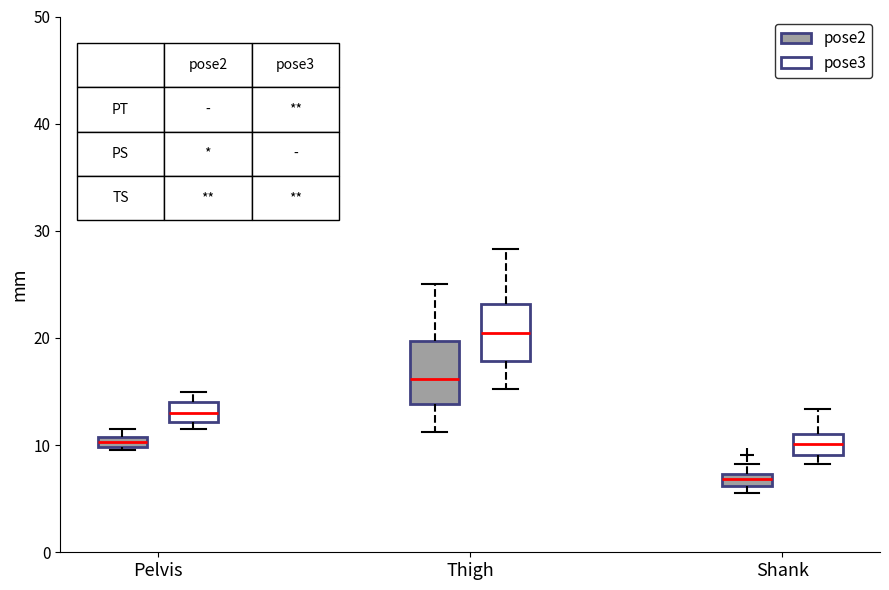

Which box's median line is the highest?

Thigh (pose3)